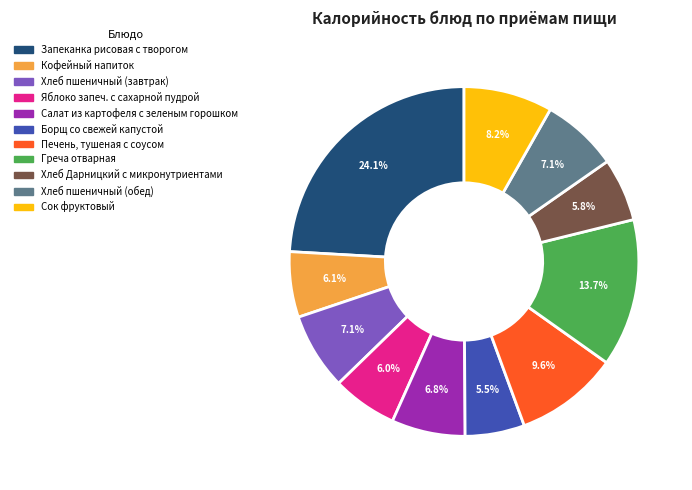

Which has a higher value, Яблоко запеч. с сахарной пудрой or Салат из картофеля с зеленым горошком?

Салат из картофеля с зеленым горошком